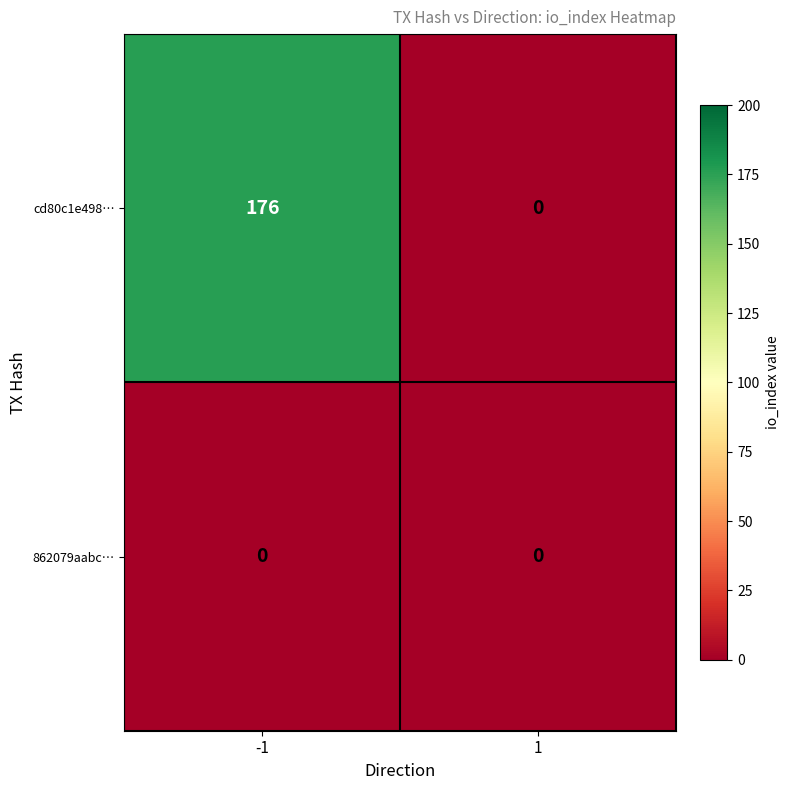

Reading left to right, what are all the values shown in this chart?

cd80c1e498…: 176	0
862079aabc…: 0	0